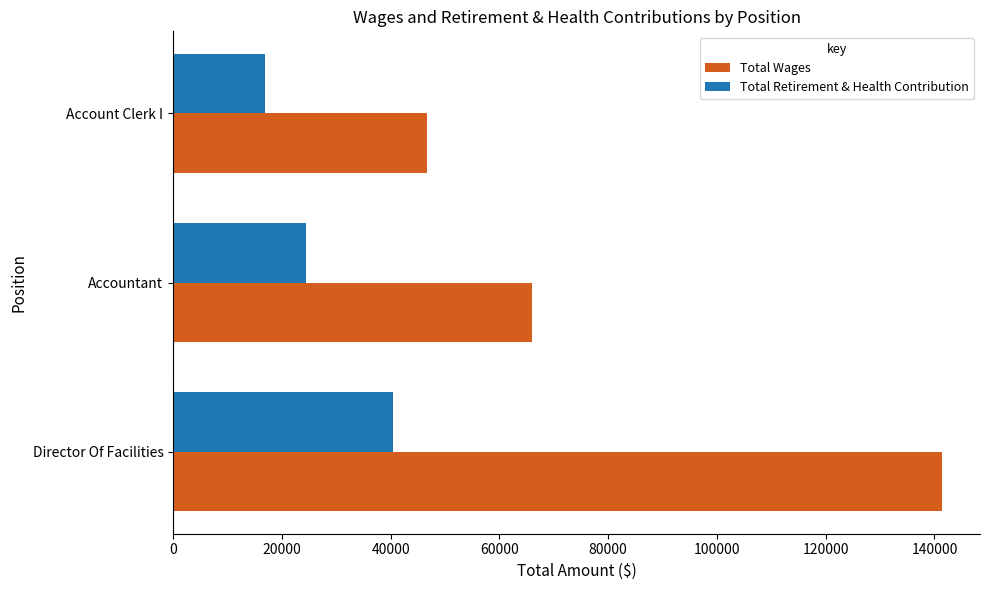

The Total Wages series shows 74845 at Director Of Facilities. True or false?

False